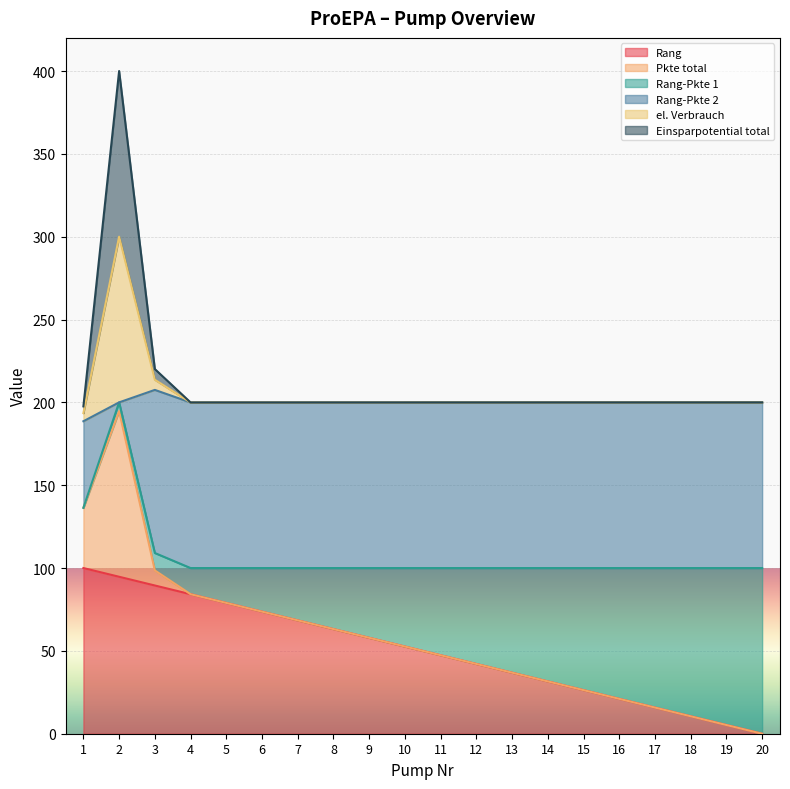

How many lines are shown in the chart?

6